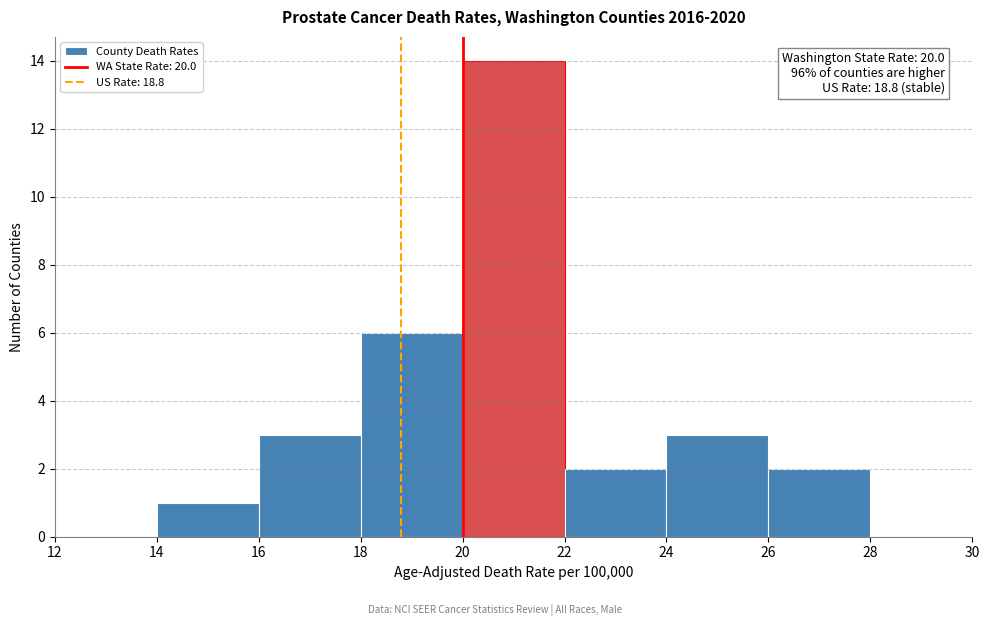

Over which range of the x-axis is the bar tallest?

20 to 22